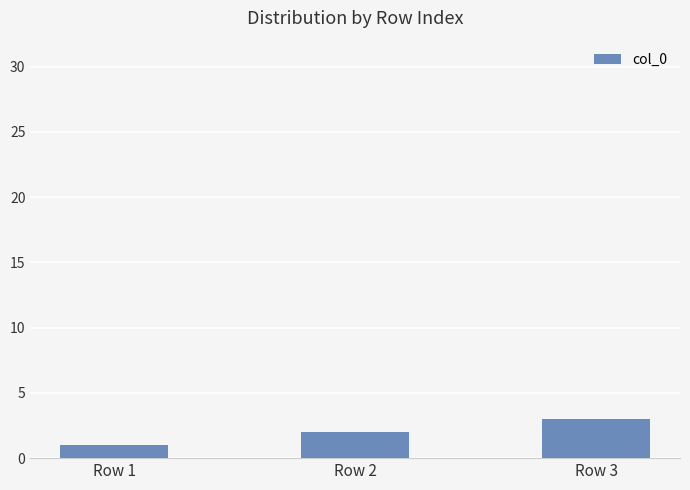

Approximately how many times larger is the value at Row 3 compared to Row 1?

3.0